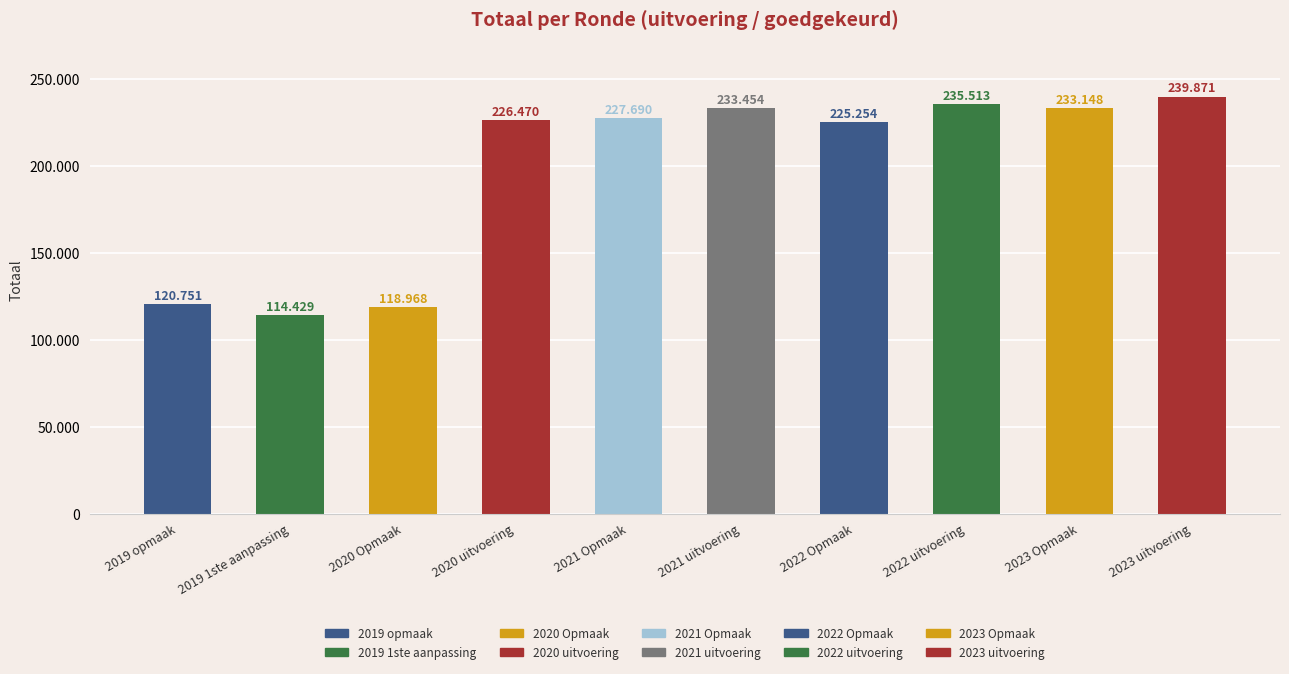

True or false: the data shows 233148 at 2023 Opmaak.

True